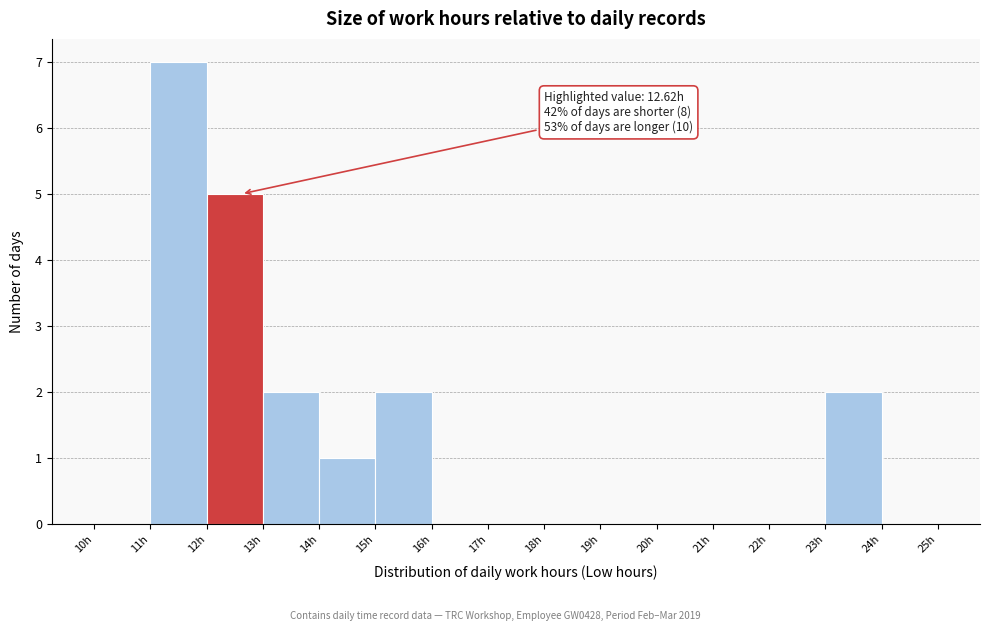

Which range on the x-axis has the tallest bar?

11 to 12